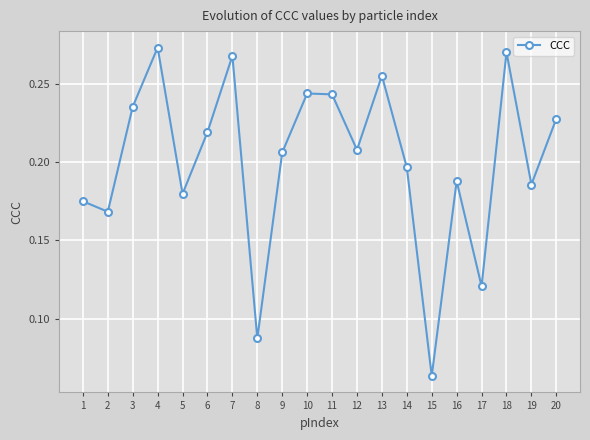

Which has a higher value, 9 or 19?

9